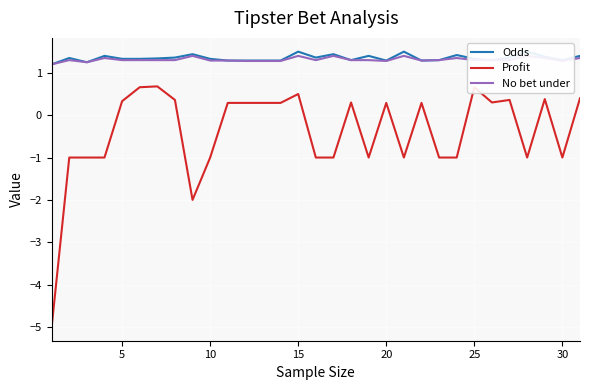

Is the value of Profit at 20 greater than the value of Odds at 35?

No